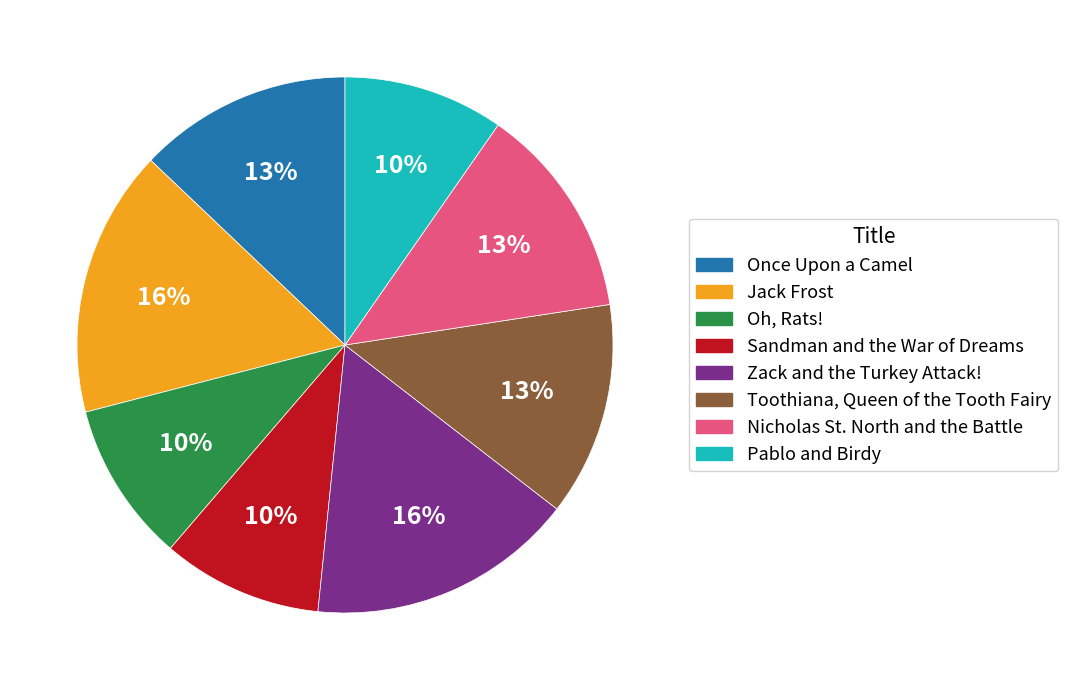

Does any single category account for the majority?

No